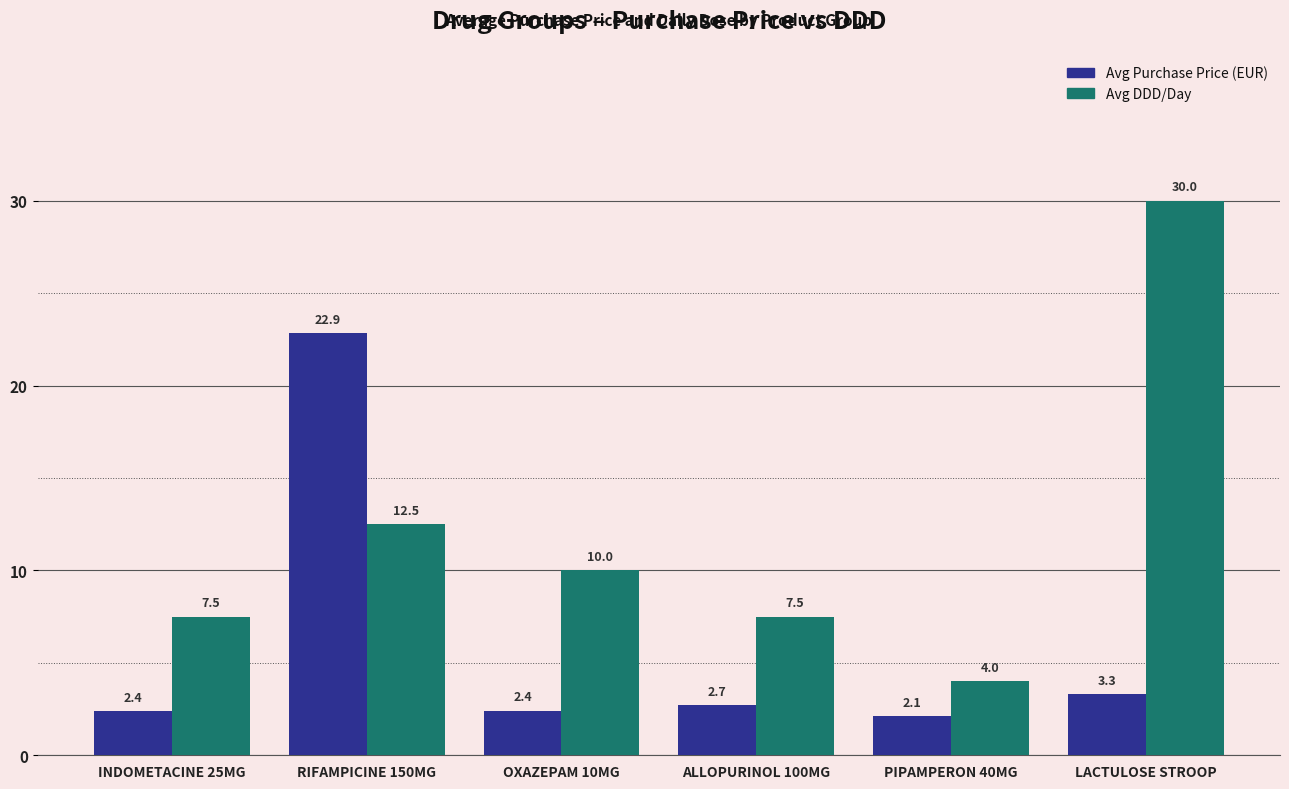

Rank the series at PIPAMPERON 40MG from highest to lowest value.

Avg DDD/Day, Avg Purchase Price (EUR)